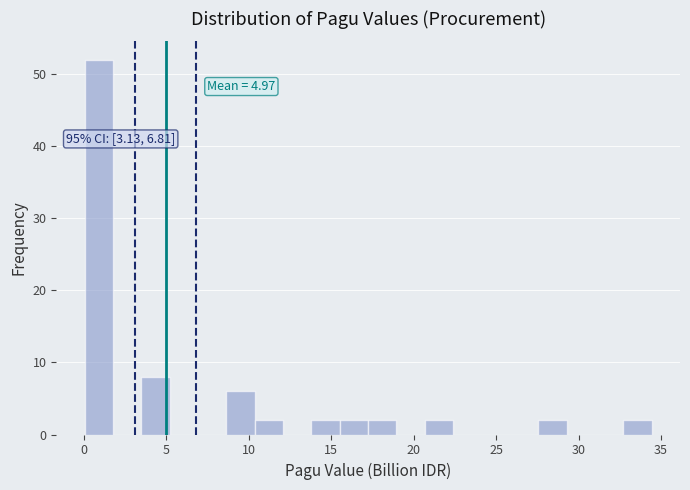

Read against the x-axis, roughly where is the centre of the tallest bar?

1.0